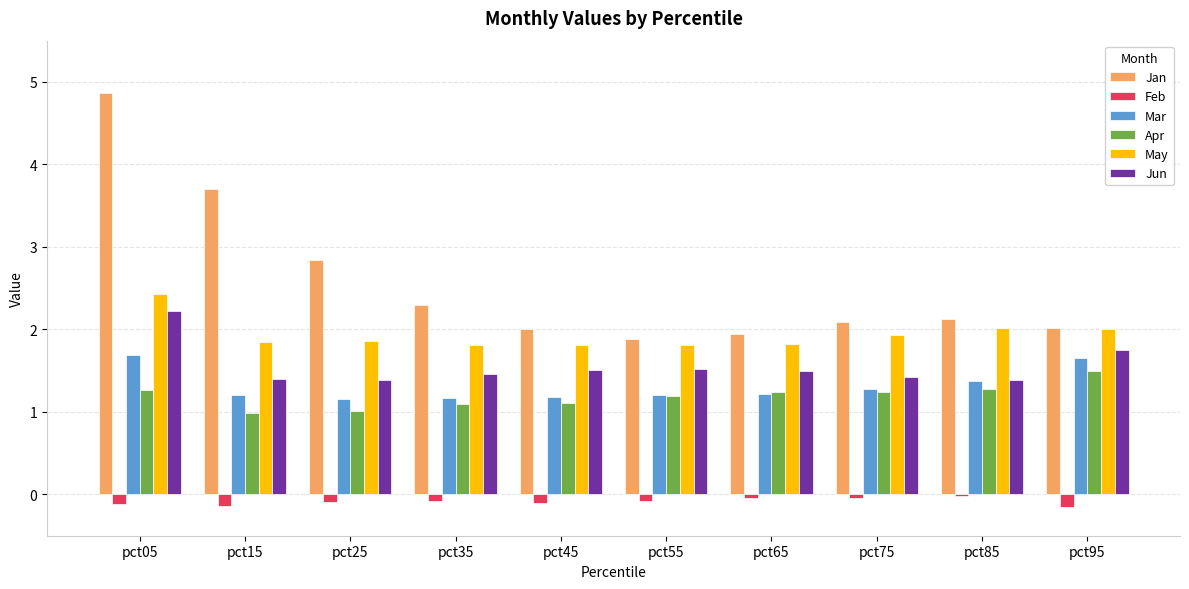

The Mar series shows 1.0 at pct05. True or false?

False